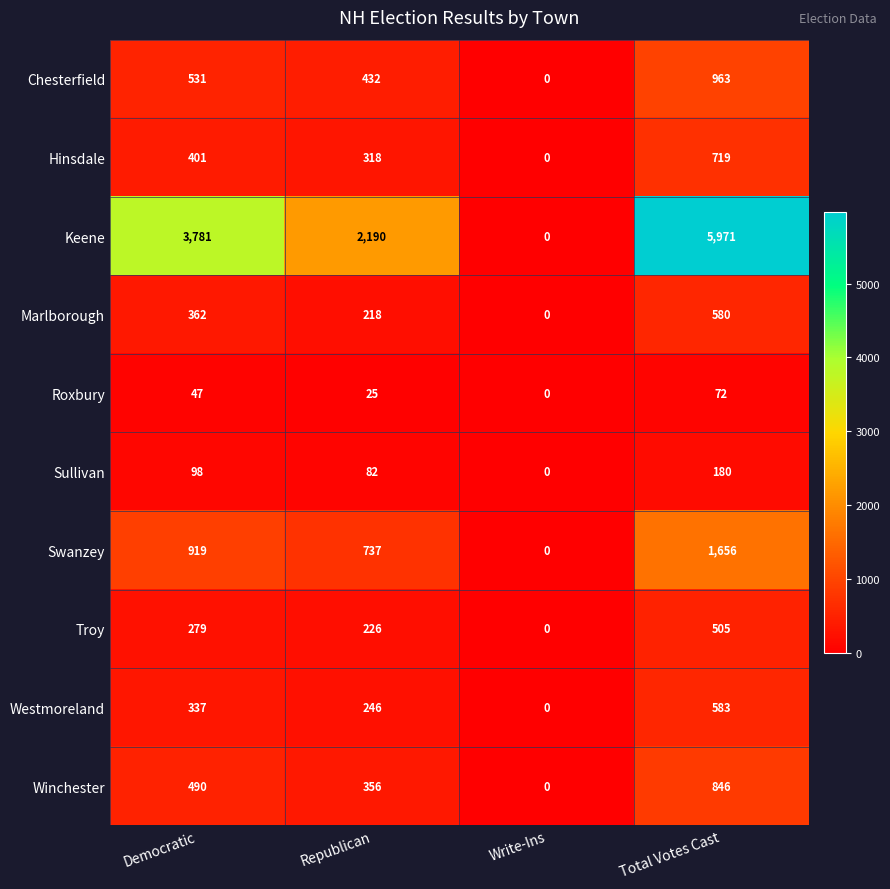

The value of Troy at Republican is 88. True or false?

False